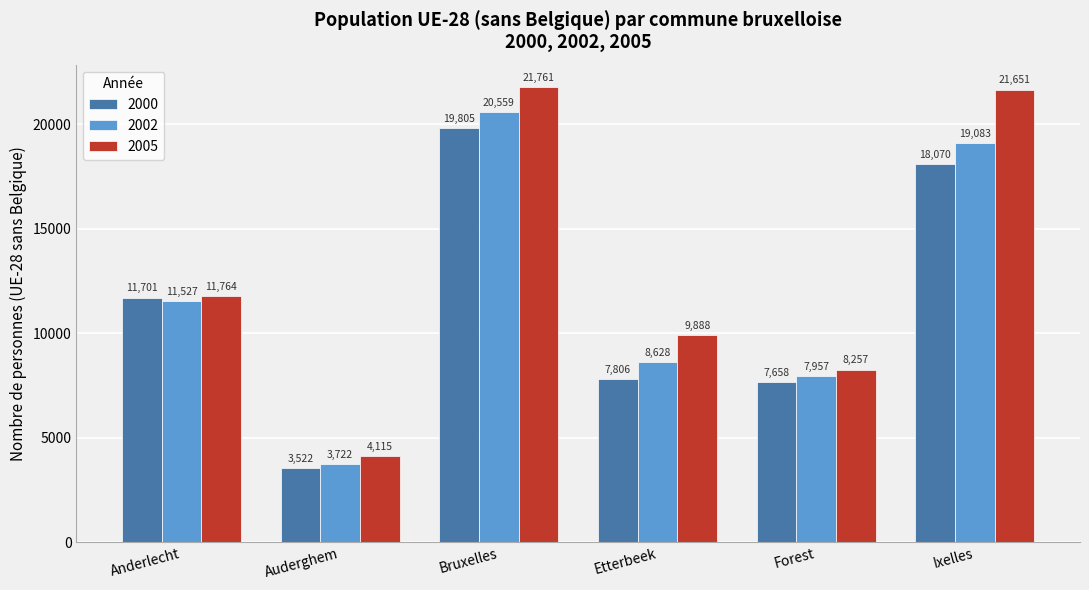

Is it true that 2002 equals 6106 at Bruxelles?

False